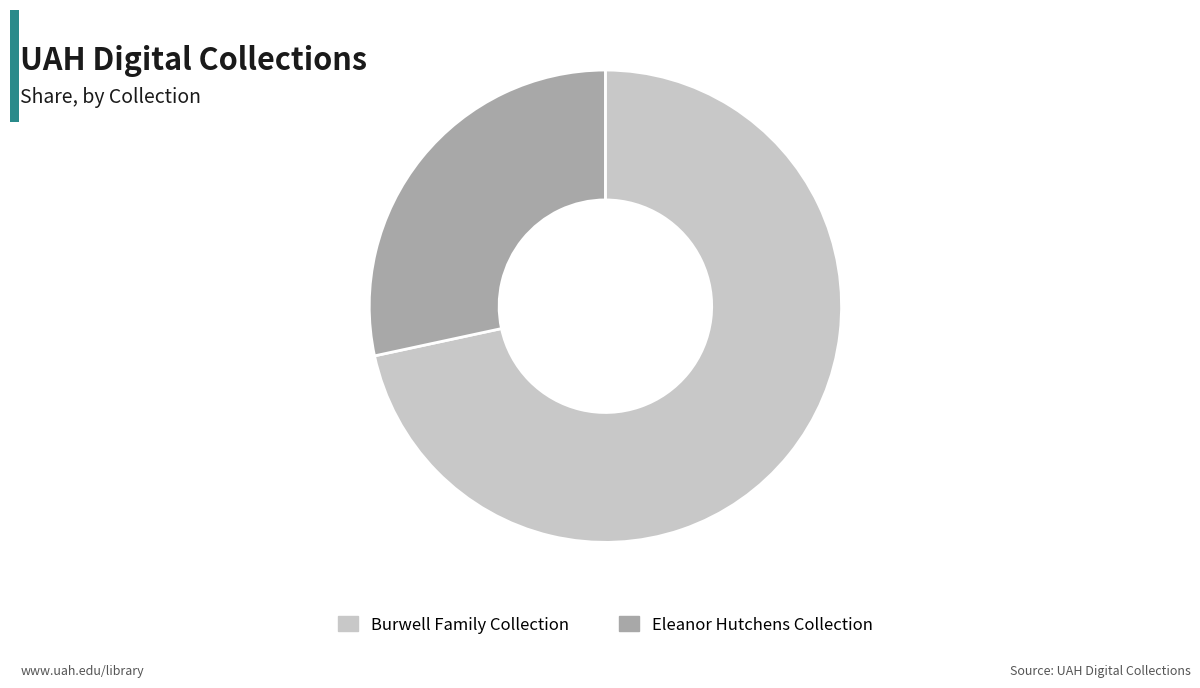

Does any single category account for the majority?

Yes